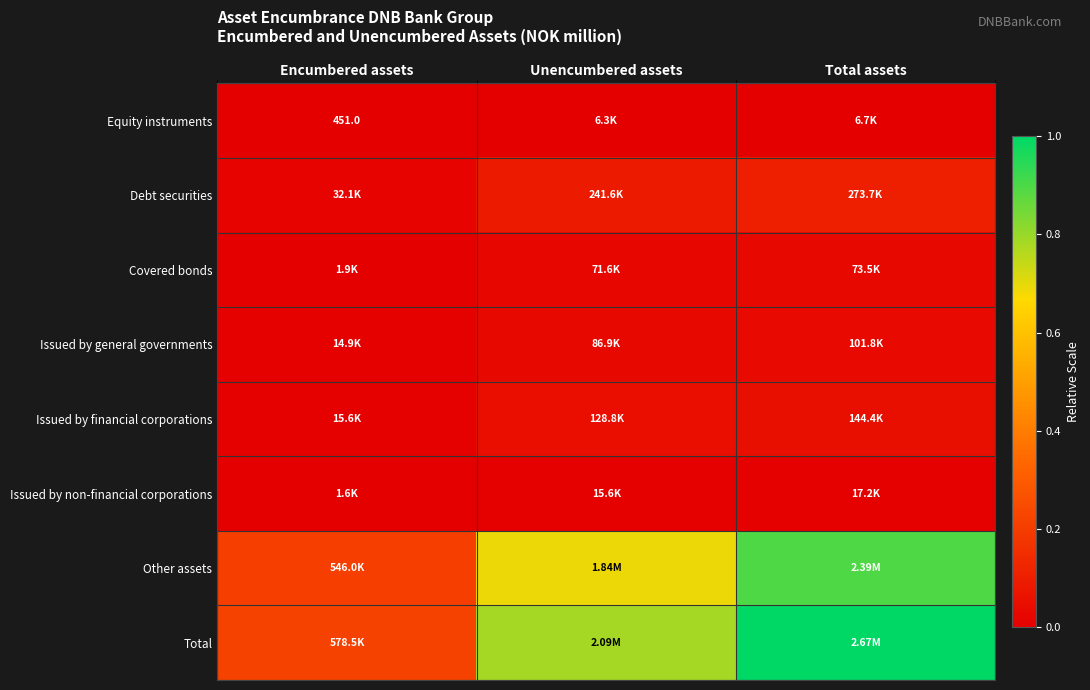

The value of Issued by financial corporations at Encumbered assets is 0.0. True or false?

False